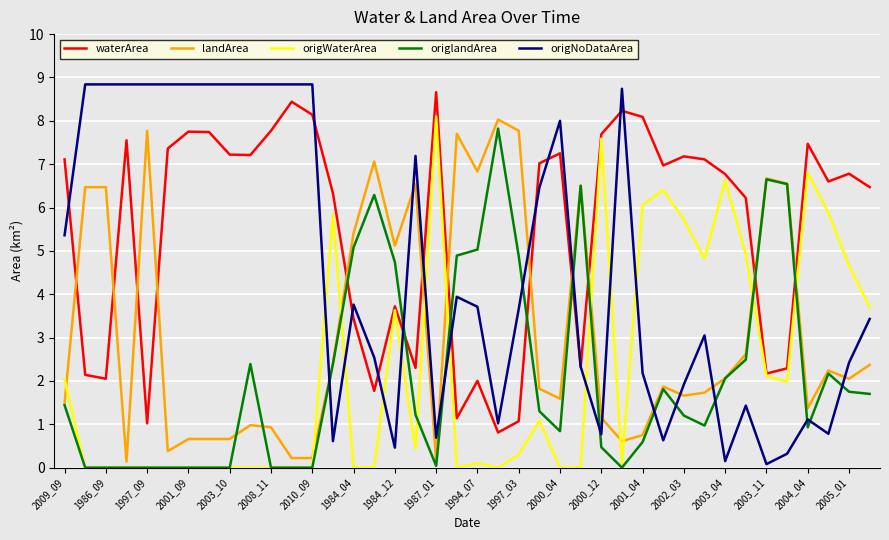

Does the chart display data point markers on the line(s)?

No